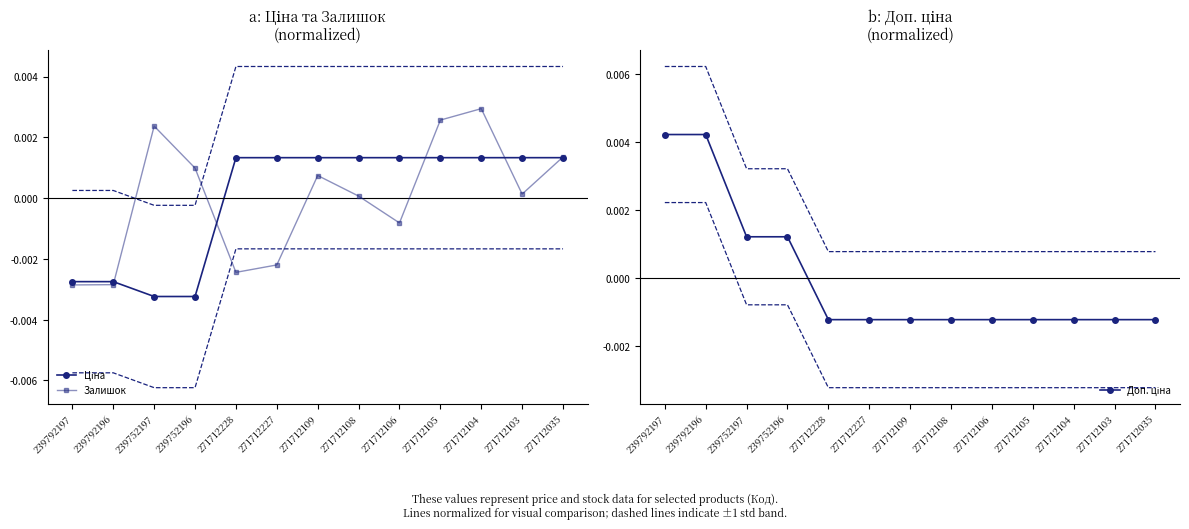

At which category is the sum across all series the highest?

271712104